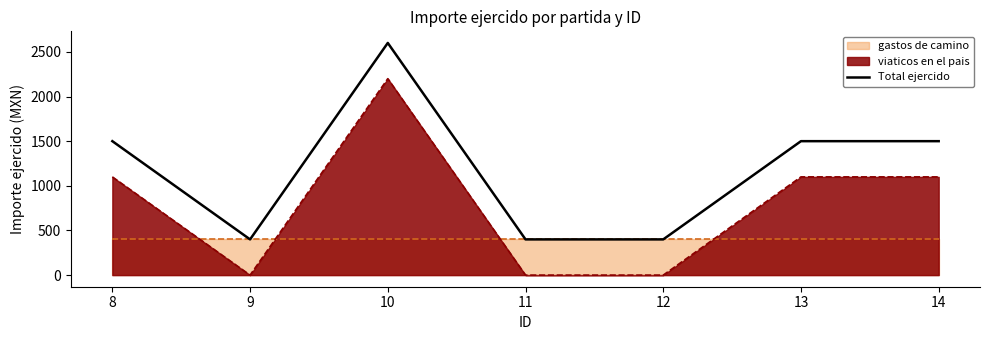

What is the sum of the values at 9 and 11?

800